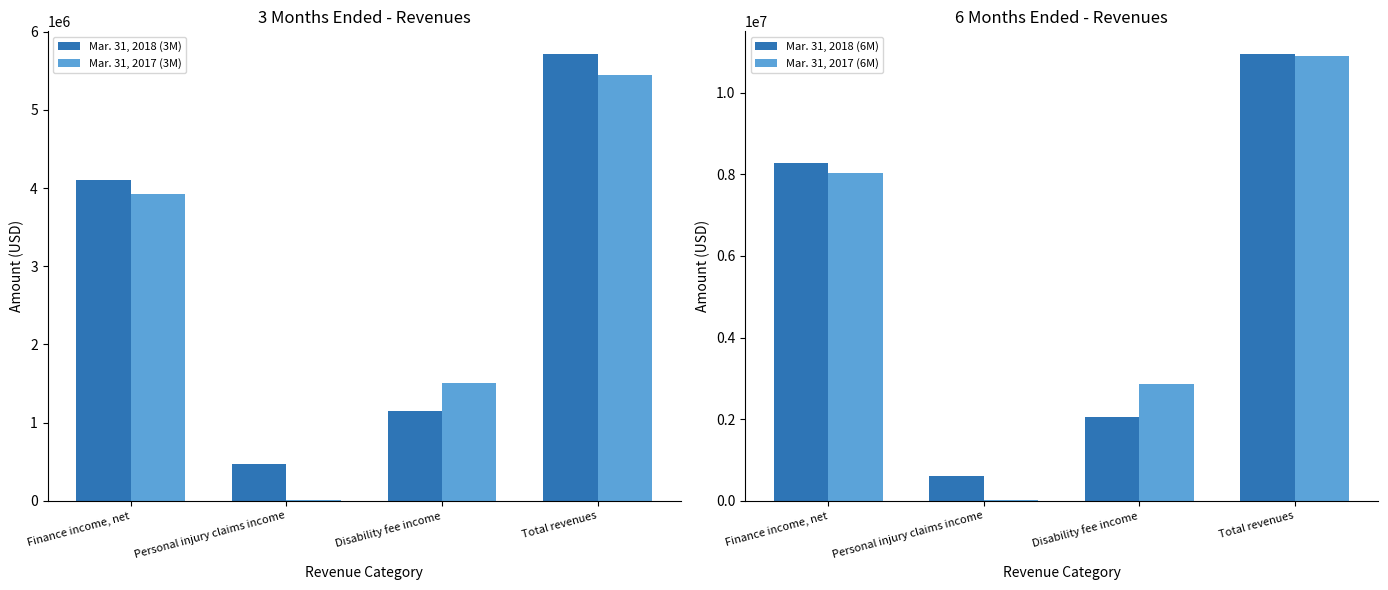

At which label is Mar. 31, 2017 (6M) closest to 5450500?

Finance income, net